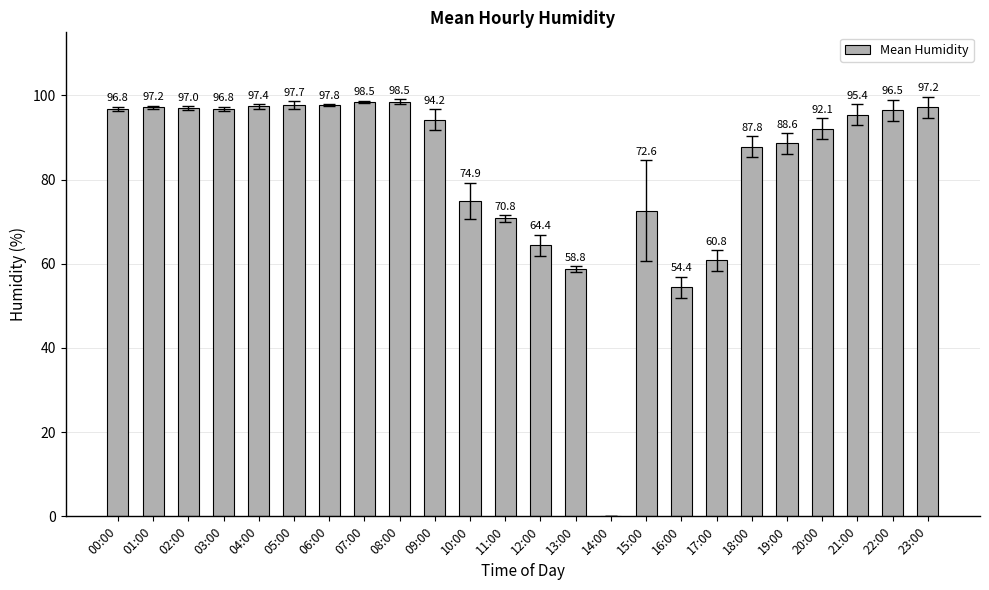

Is it true that the value at 05:00 is 163.7?

False